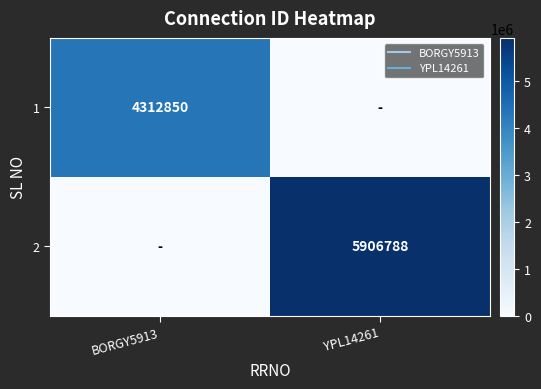

Is the value of 1 at YPL14261 greater than the value of 2 at BORGY5913?

No